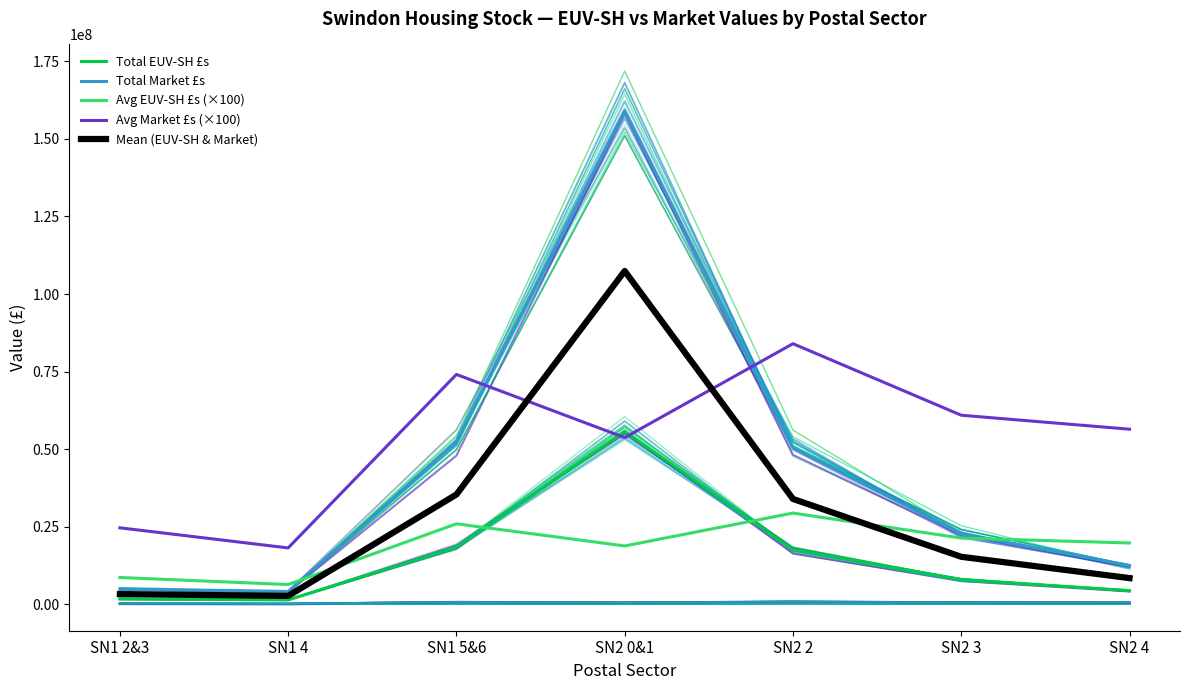

What is the total value across all series at SN2 4?

101483000